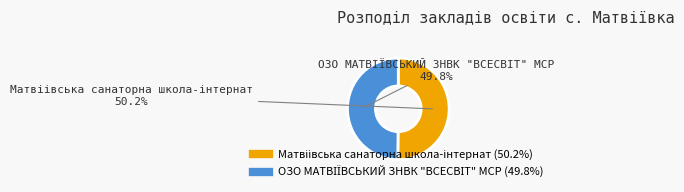

Does any single category account for the majority?

Yes